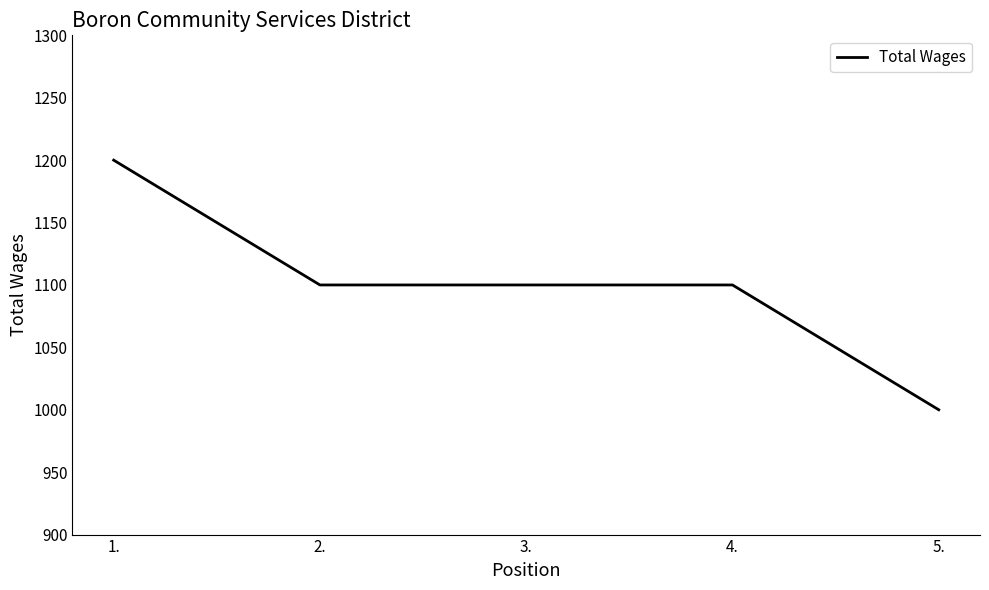

What is the sum of all values?

5500